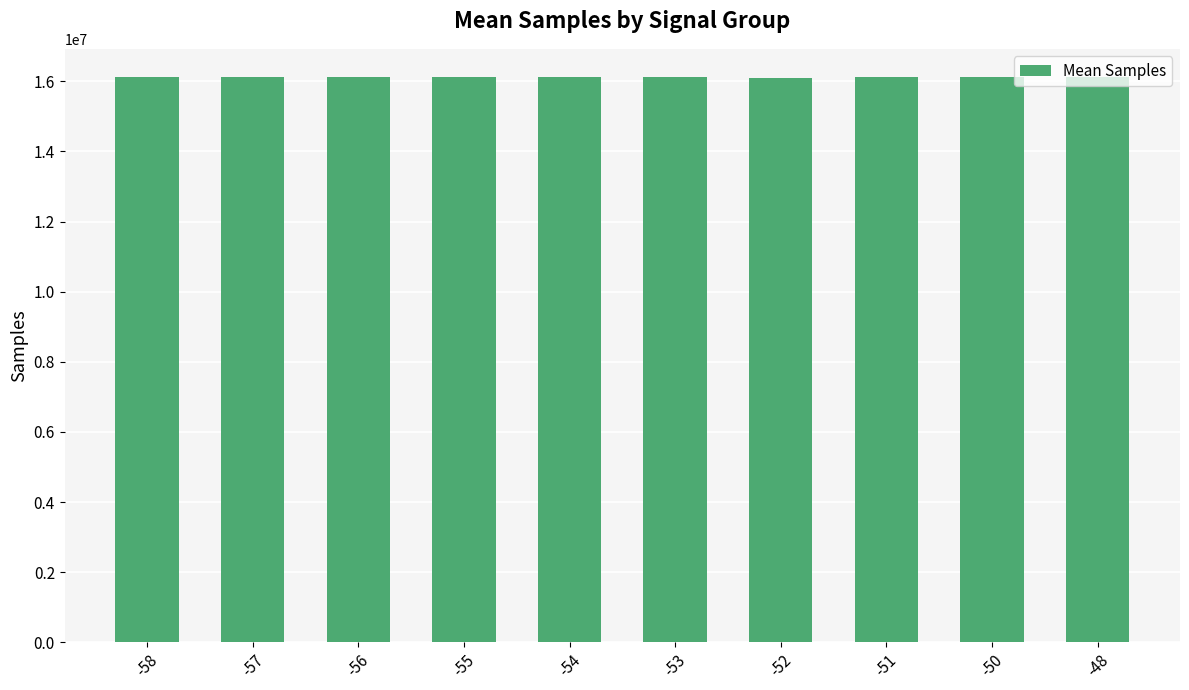

What is the value of the 1st bar from the left?

16113362